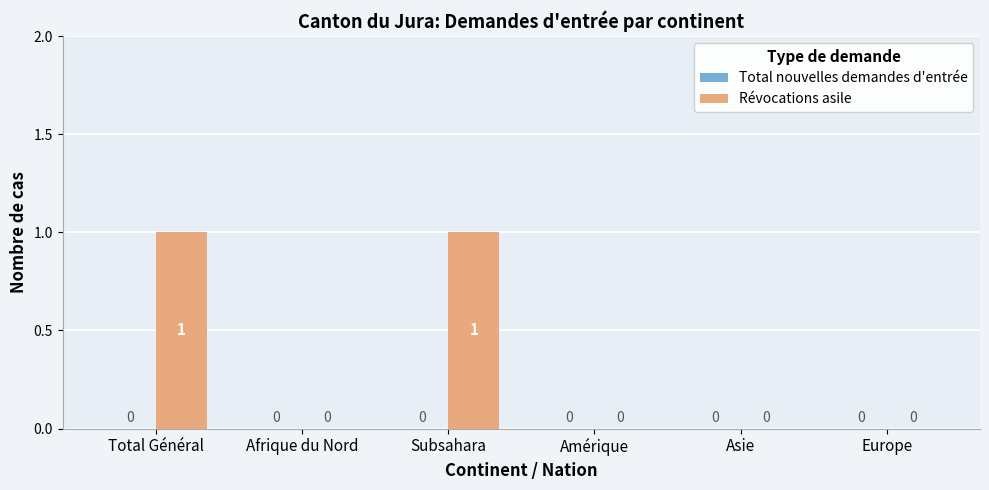

True or false: the data shows 1 at Total Général.

True